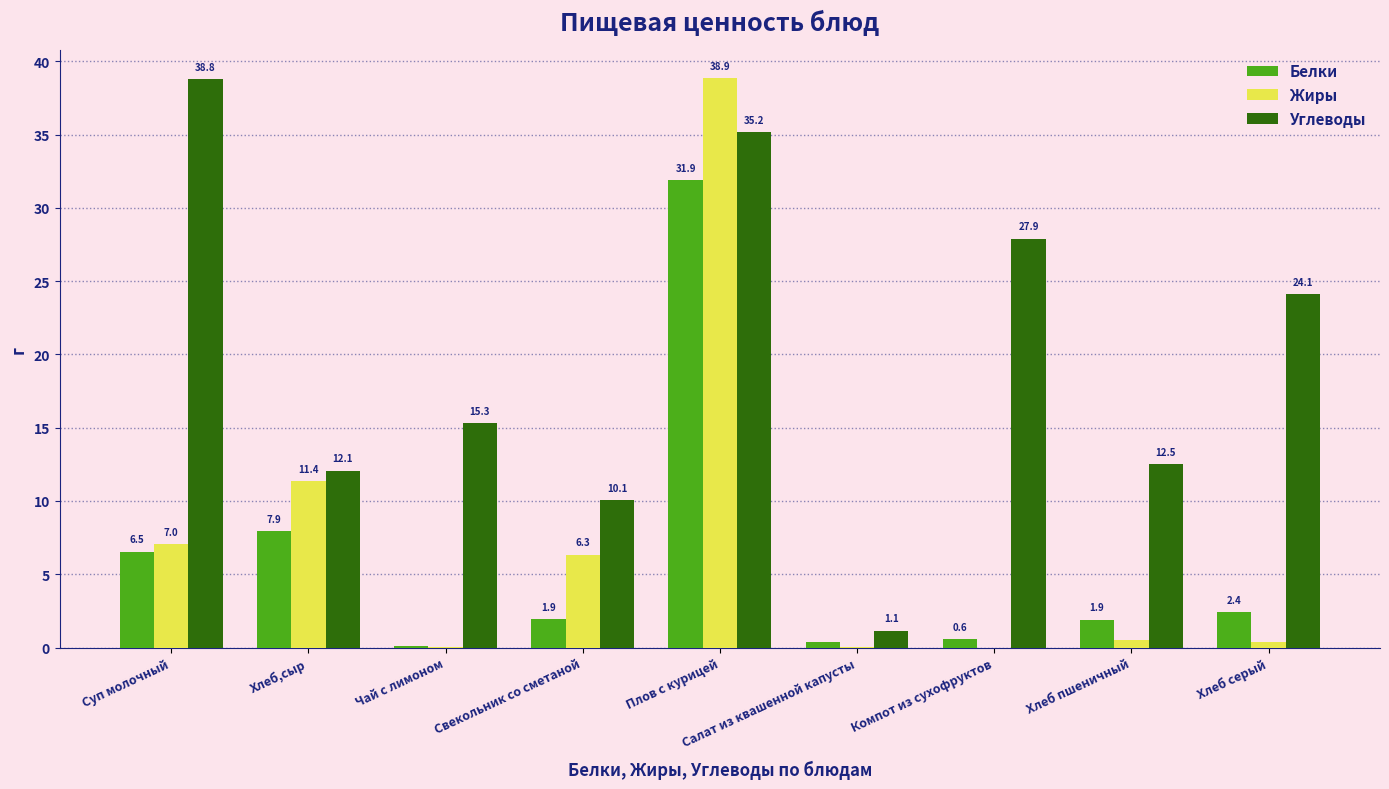

What is the average value of the Белки series?

6.0